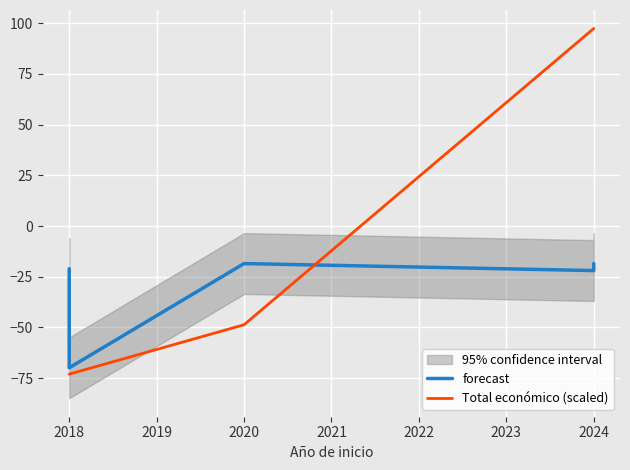

How many data points in forecast are less than -21?

3